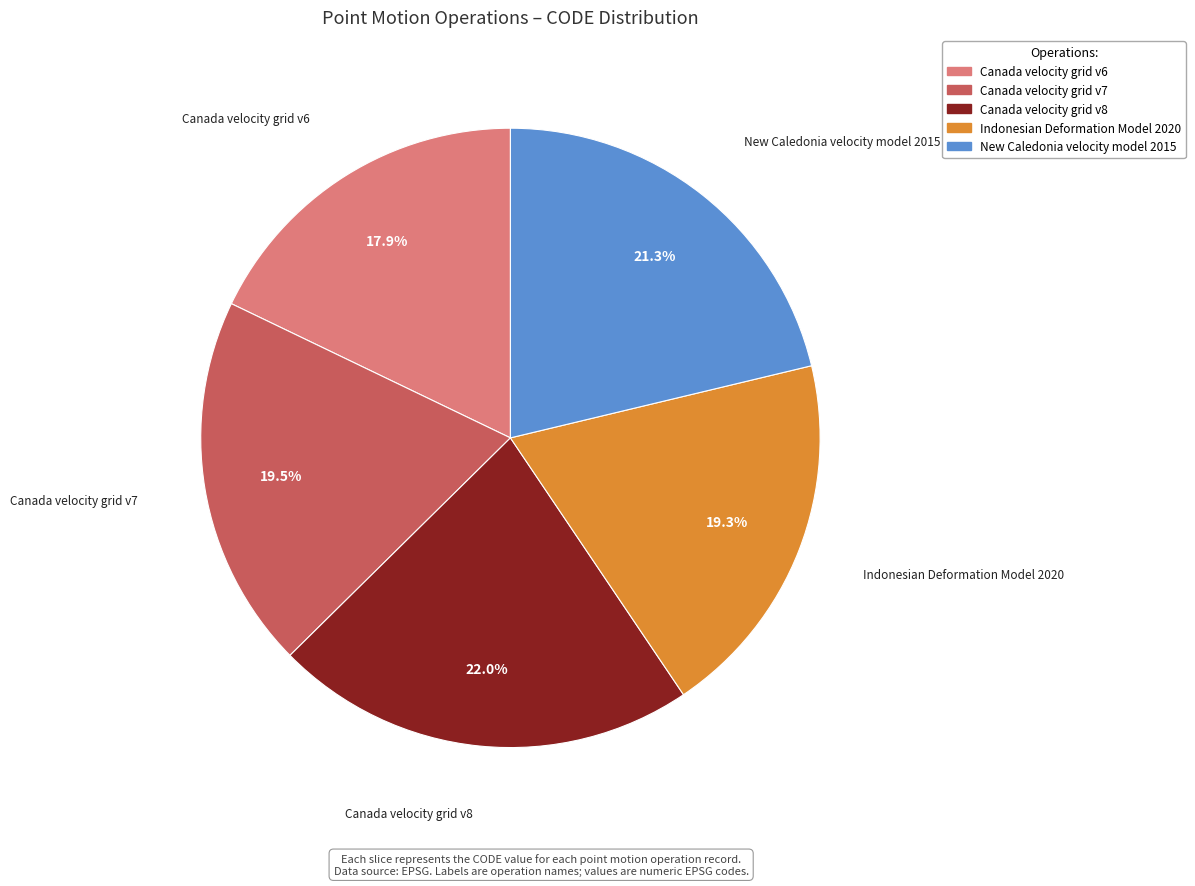

What is the total percentage of Canada velocity grid v7 and Indonesian Deformation Model 2020?

38.8%